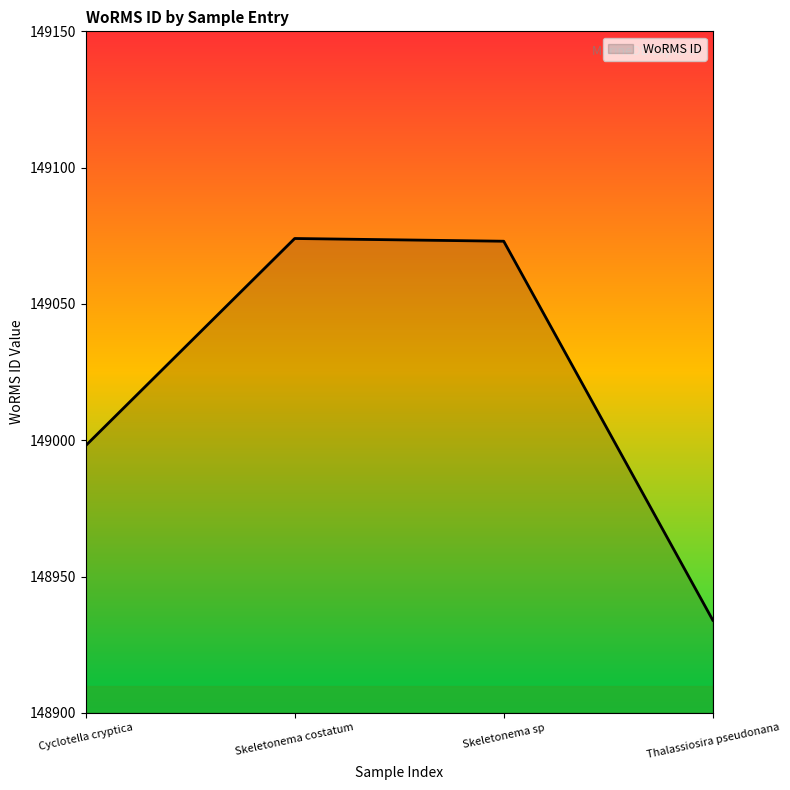

What is the minimum value shown in the chart?

148934